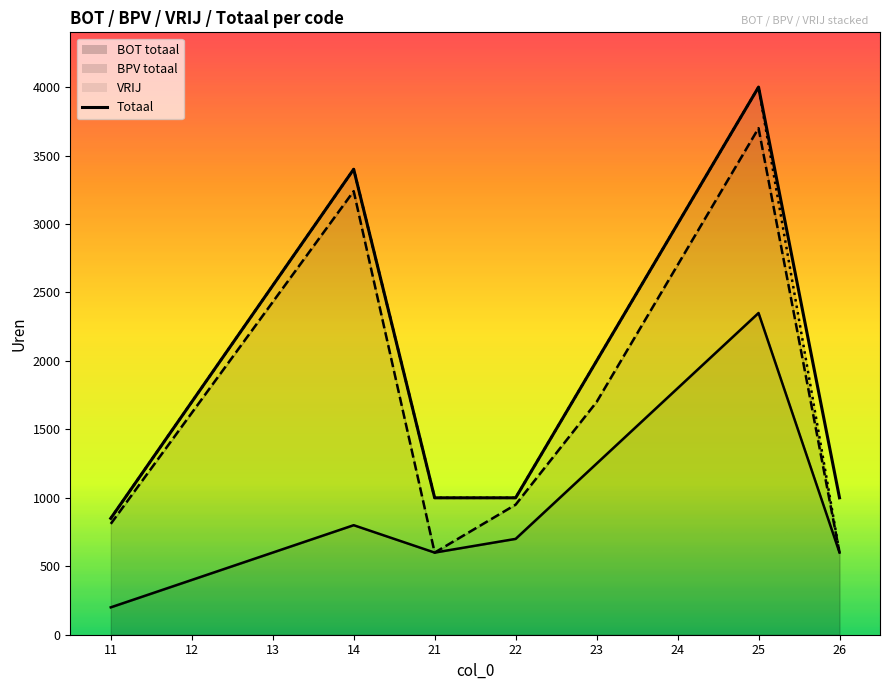

At which label does BOT totaal reach its minimum?

11